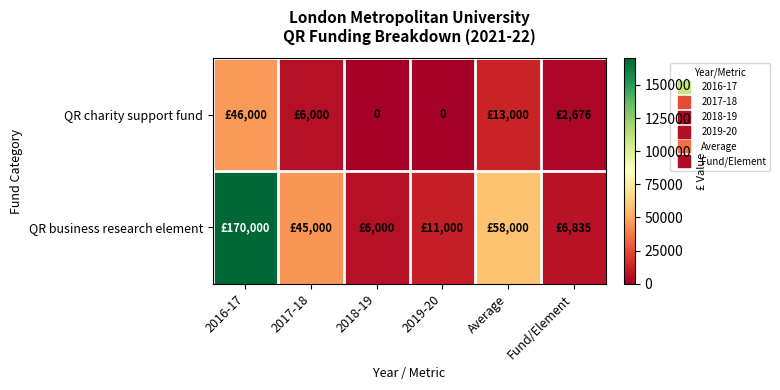

What is the spread (max minus min) of values at 2018-19?

6000